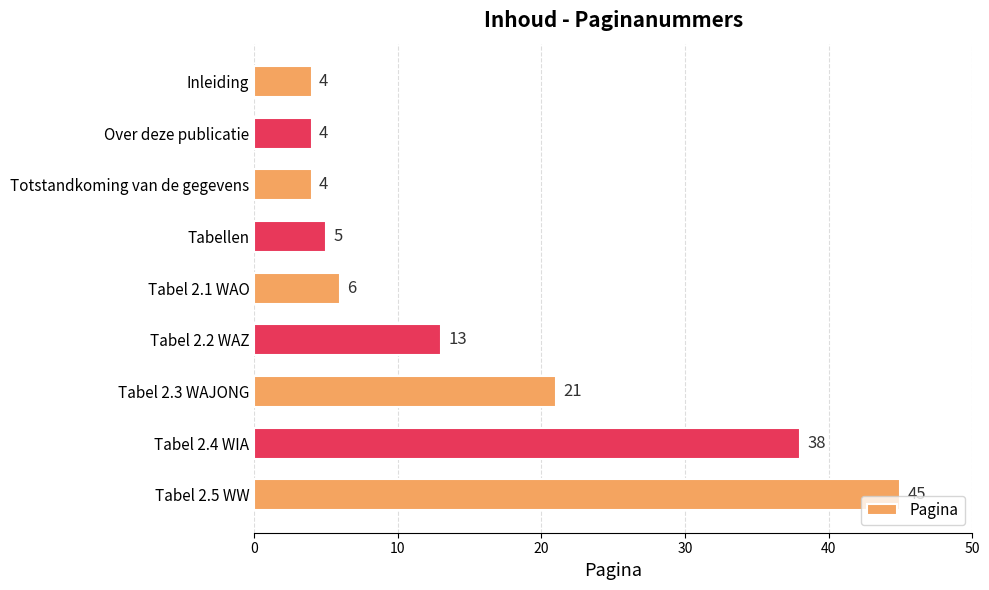

Where is the data nearest to the value 24?

Tabel 2.3 WAJONG